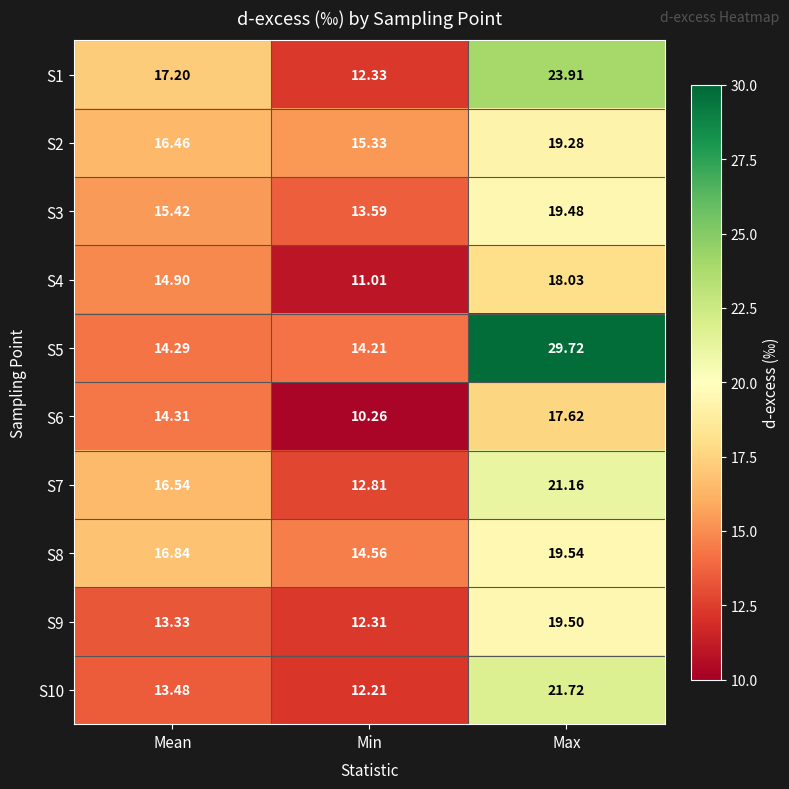

At which category does the chart reach its minimum across all series?

Min